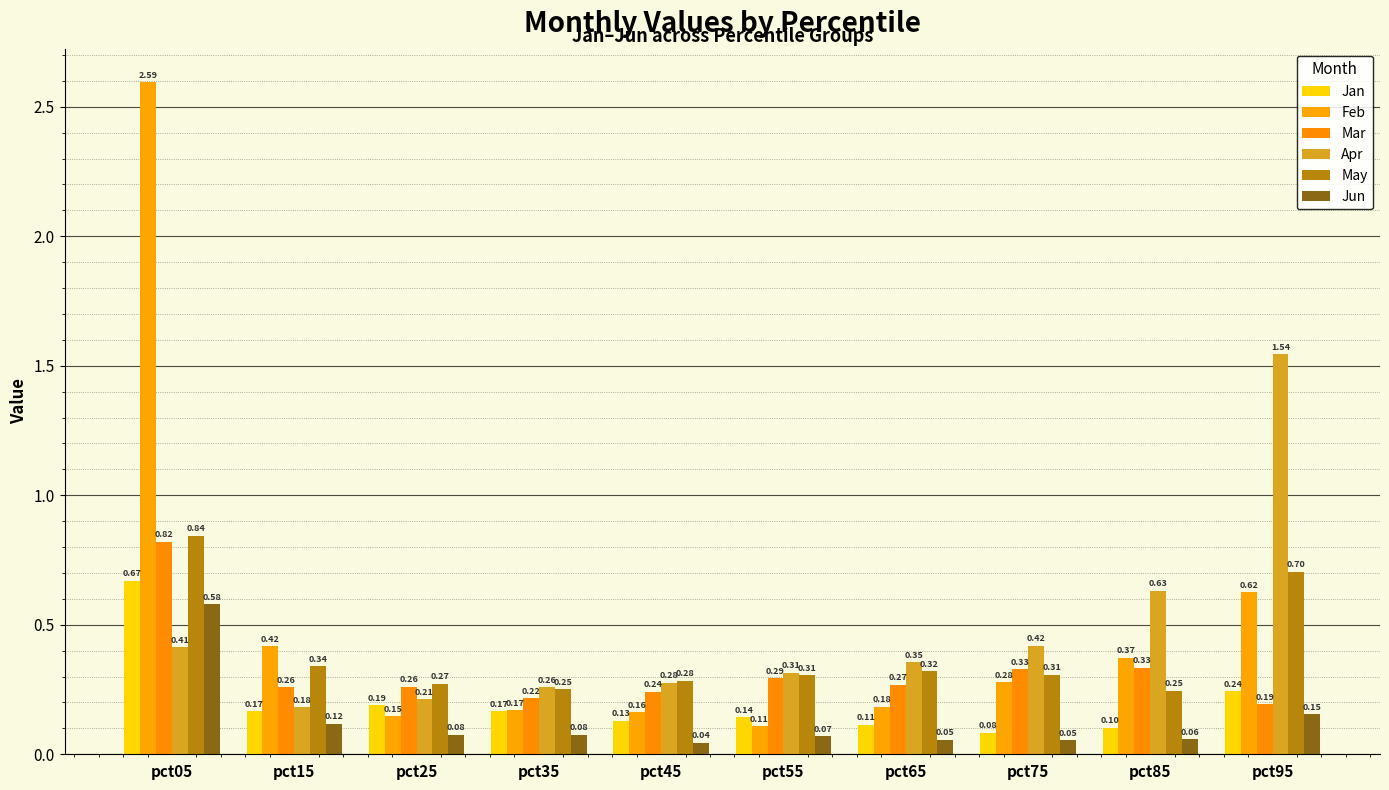

What is the lowest value of the Apr series?

0.2